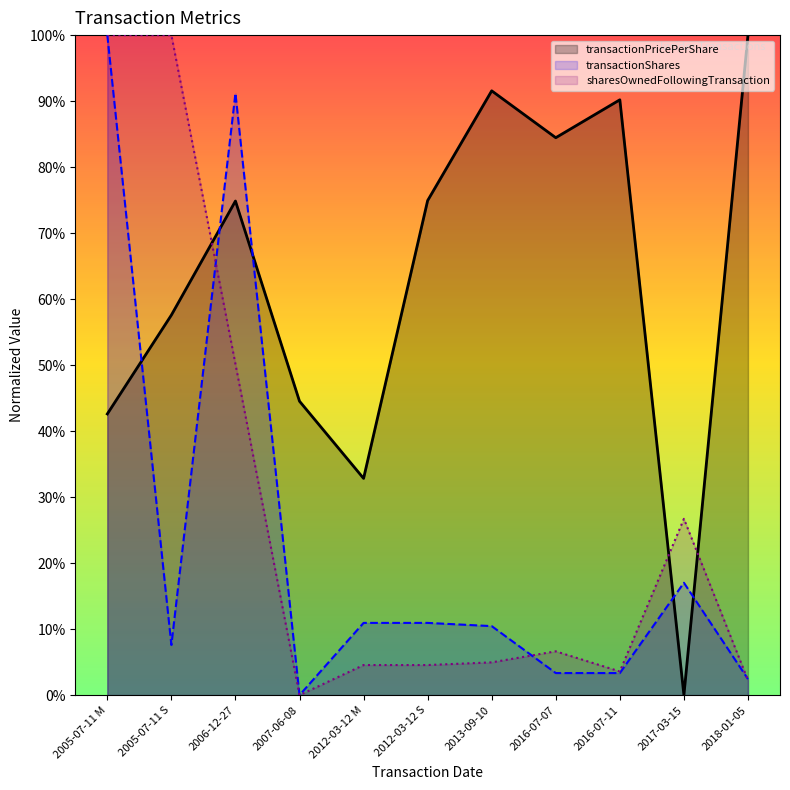

How many lines are shown in the chart?

3